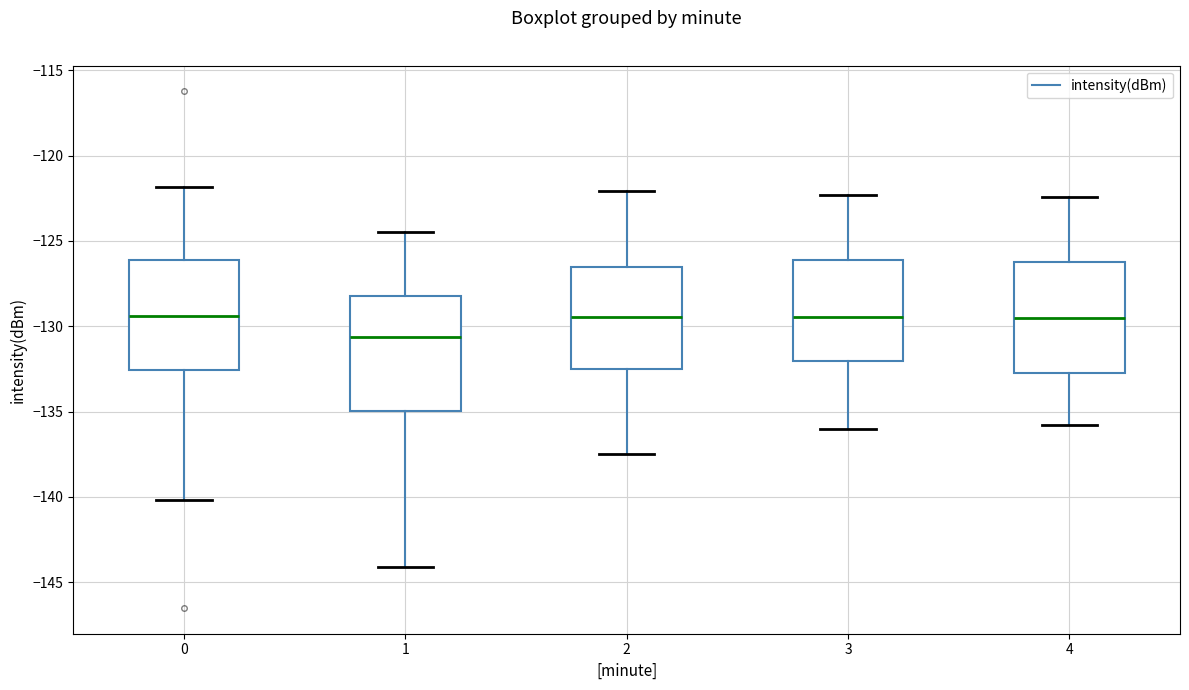

Reading left to right, read every box against the y-axis: the position of its median line, the range the box covers, and the ends of its whiskers. The values are not printed on the chart, so give them approximately, as read against the axis.

0: median -129.5, box -132.5 to -126.0, whiskers -140.0 to -122.0
1: median -130.5, box -135.0 to -128.0, whiskers -144.0 to -124.5
2: median -129.5, box -132.5 to -126.5, whiskers -137.5 to -122.0
3: median -129.5, box -132.0 to -126.0, whiskers -136.0 to -122.5
4: median -129.5, box -132.5 to -126.0, whiskers -136.0 to -122.5